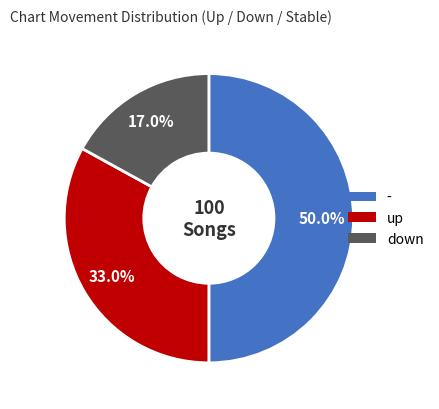

Do - and up together represent more than half of the pie?

Yes